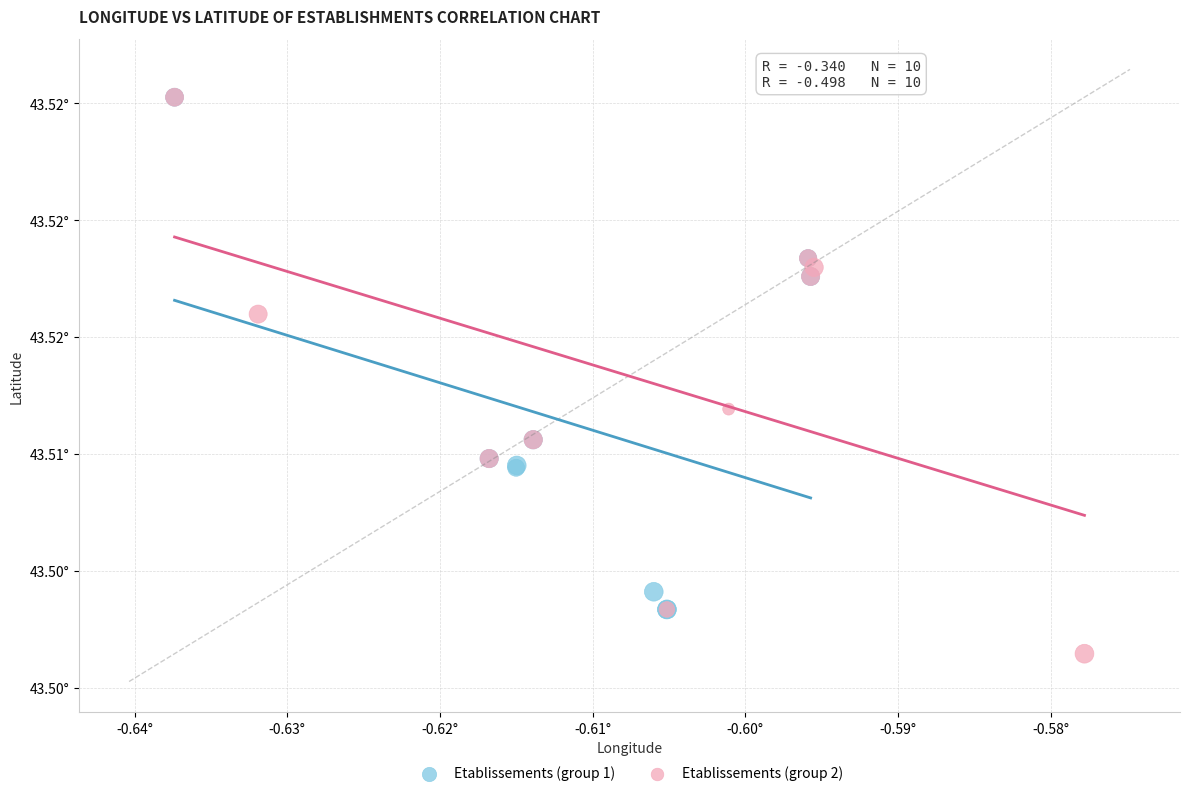

What are all the series names shown in the legend?

Etablissements (group 1), Etablissements (group 2)